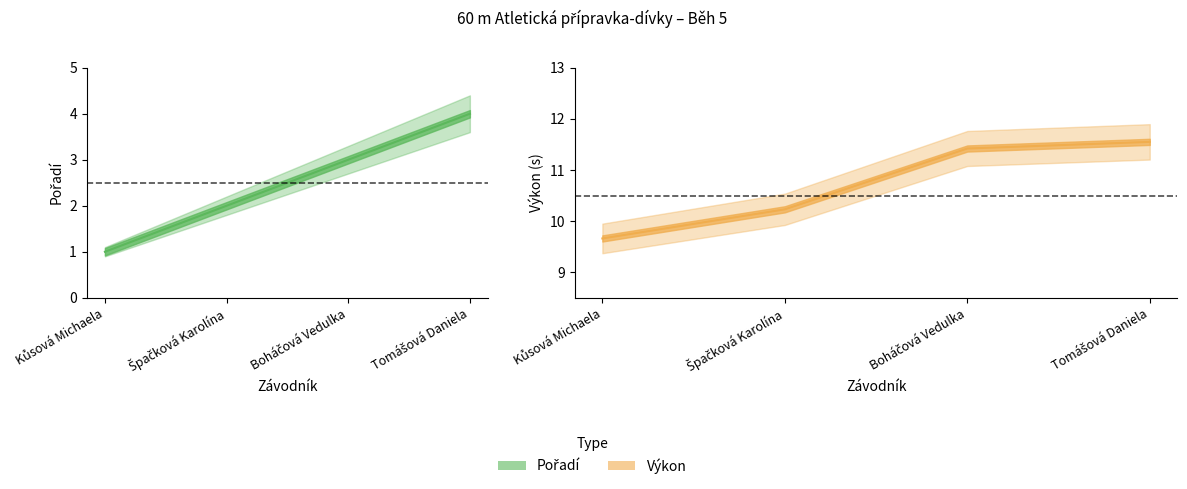

At which label does Pořadí reach its peak?

Tomášová Daniela